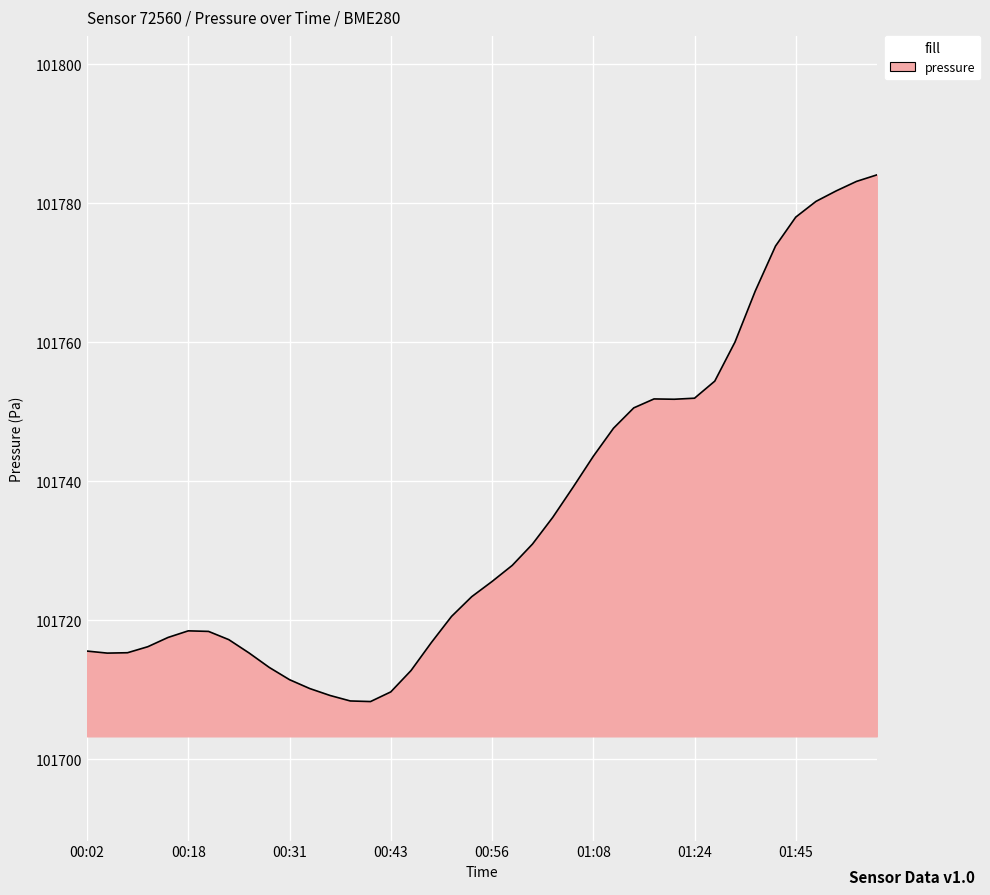

What is the difference between the maximum and minimum values?

75.8